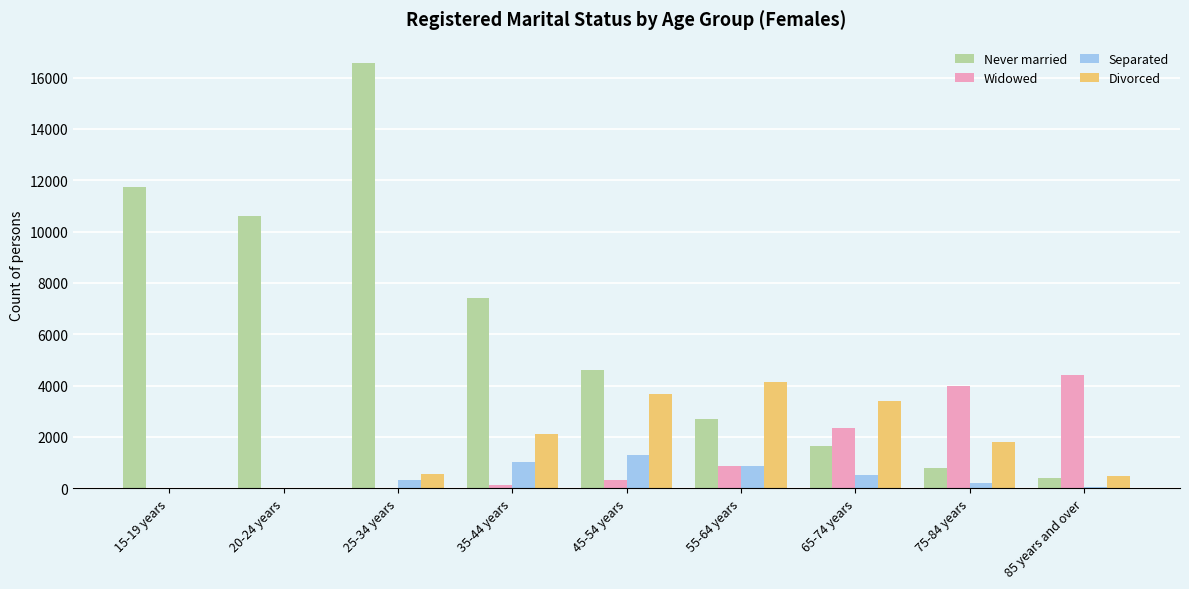

The value of Never married at 65-74 years is 1646. True or false?

True